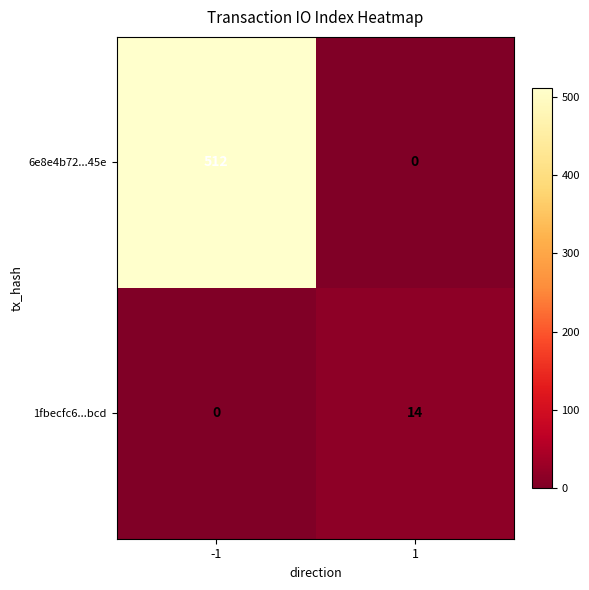

Which series has the largest range (max minus min)?

6e8e4b72...45e